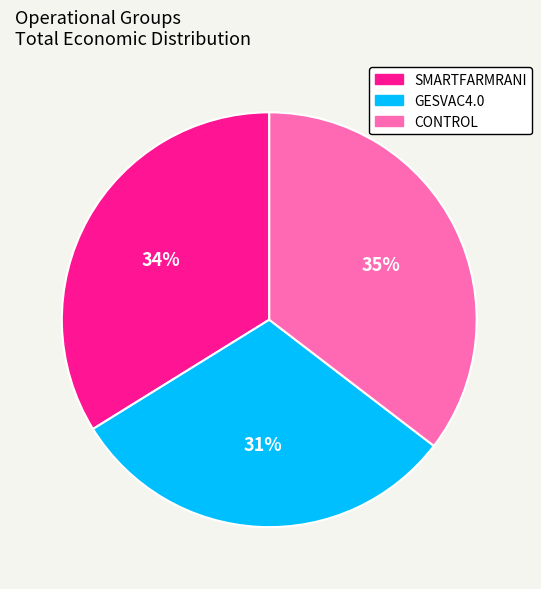

True or false: CONTROL accounts for 35% of the total.

True